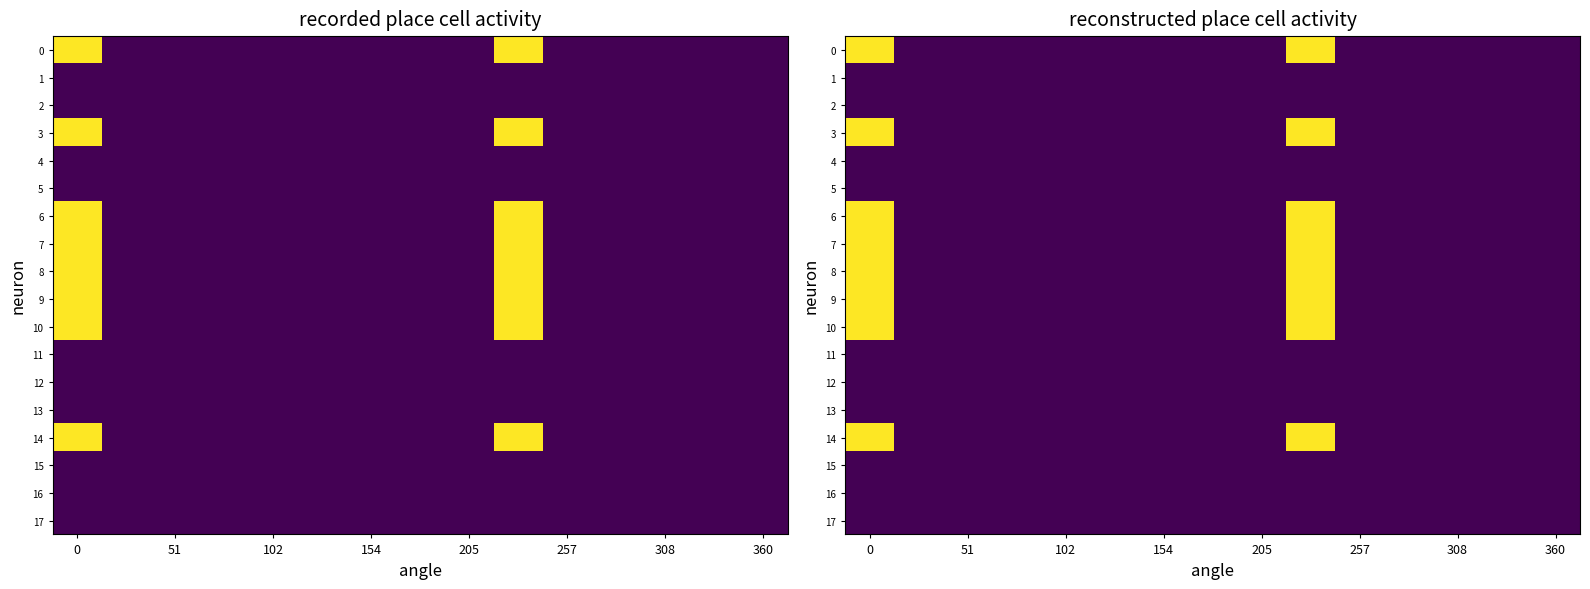

What is the difference between the maximum and second lowest values in the 6 series?

1